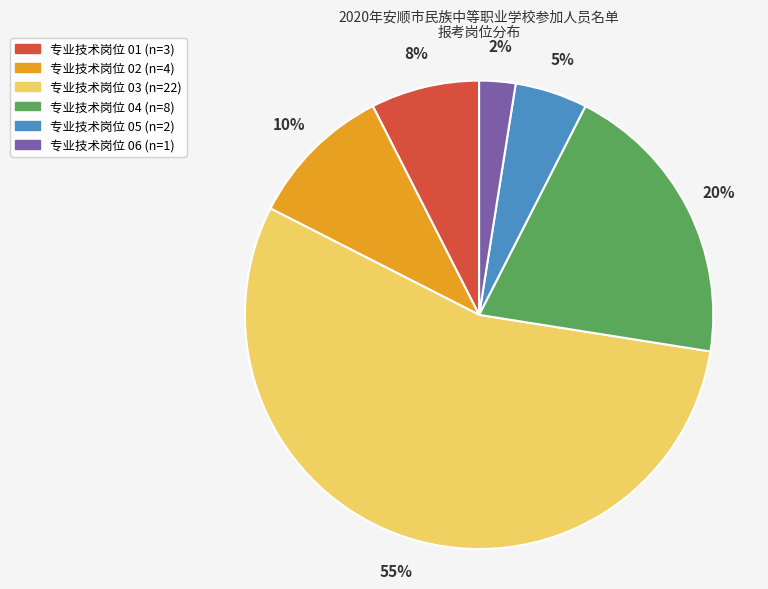

To the nearest percent, what portion does 专业技术岗位 02 represent?

10%